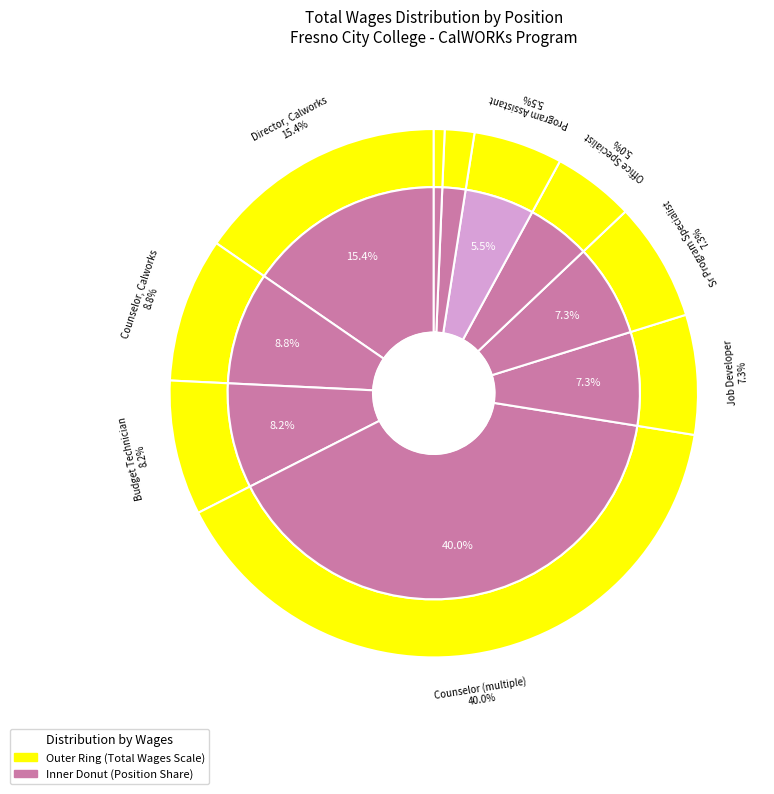

To the nearest percent, what is the difference between the largest and smallest slice percentages?

39%